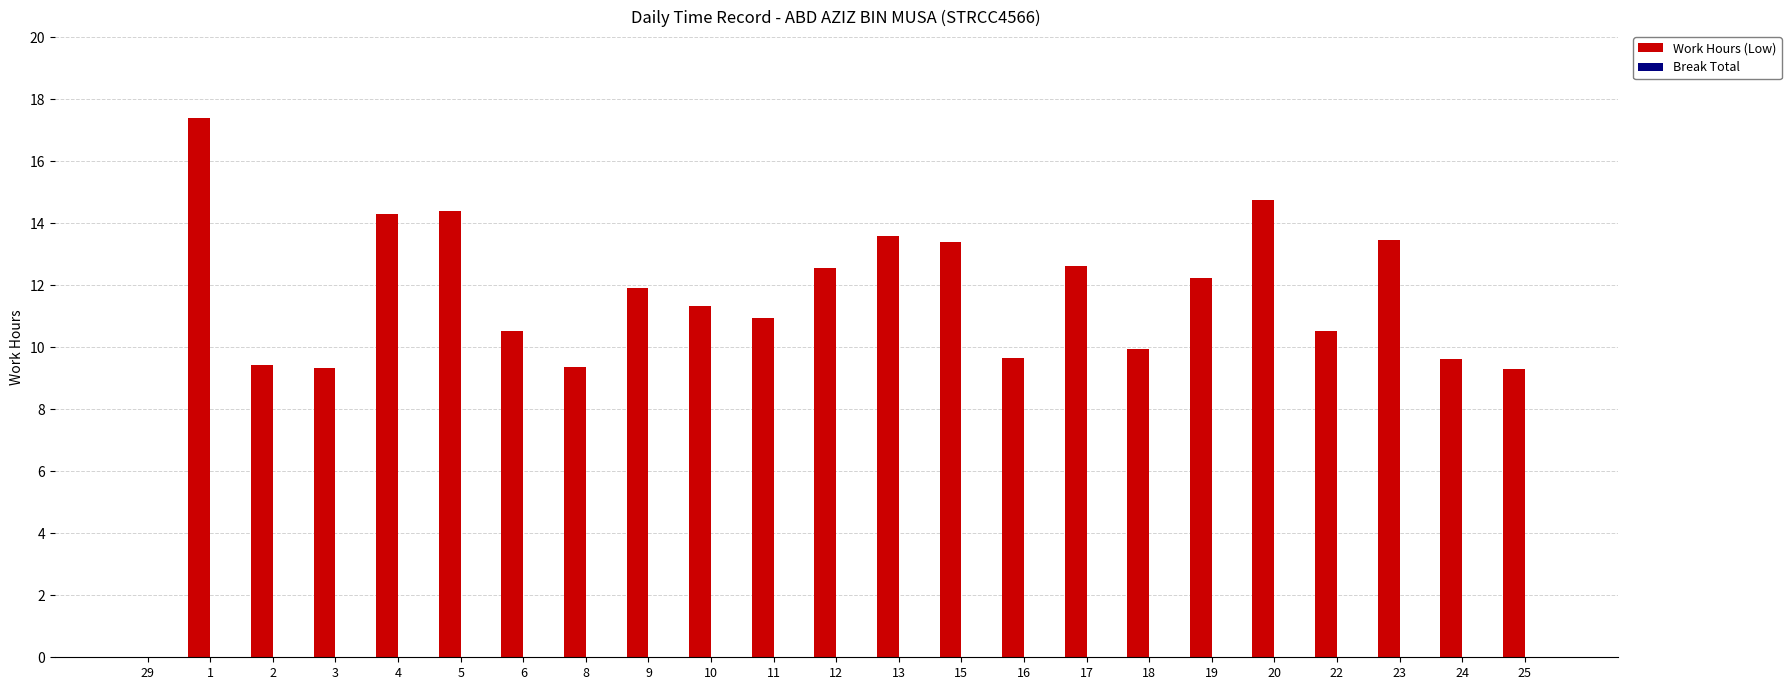

What value does the data have at 2?

9.4